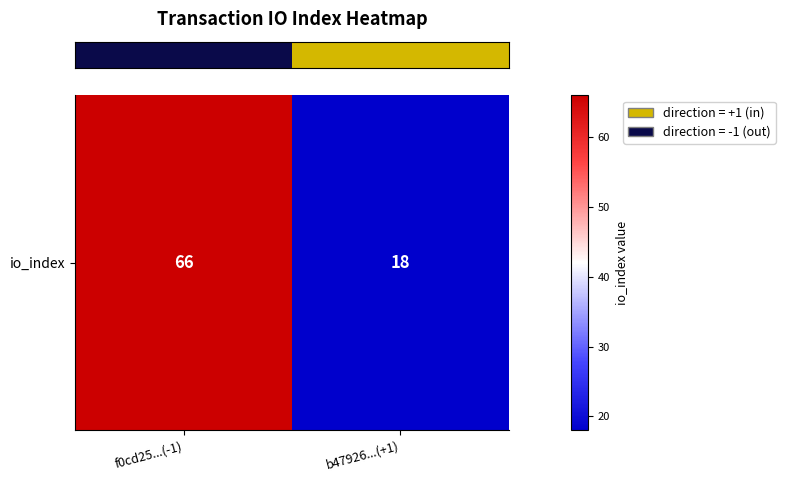

Count the number of categories in the chart.

2